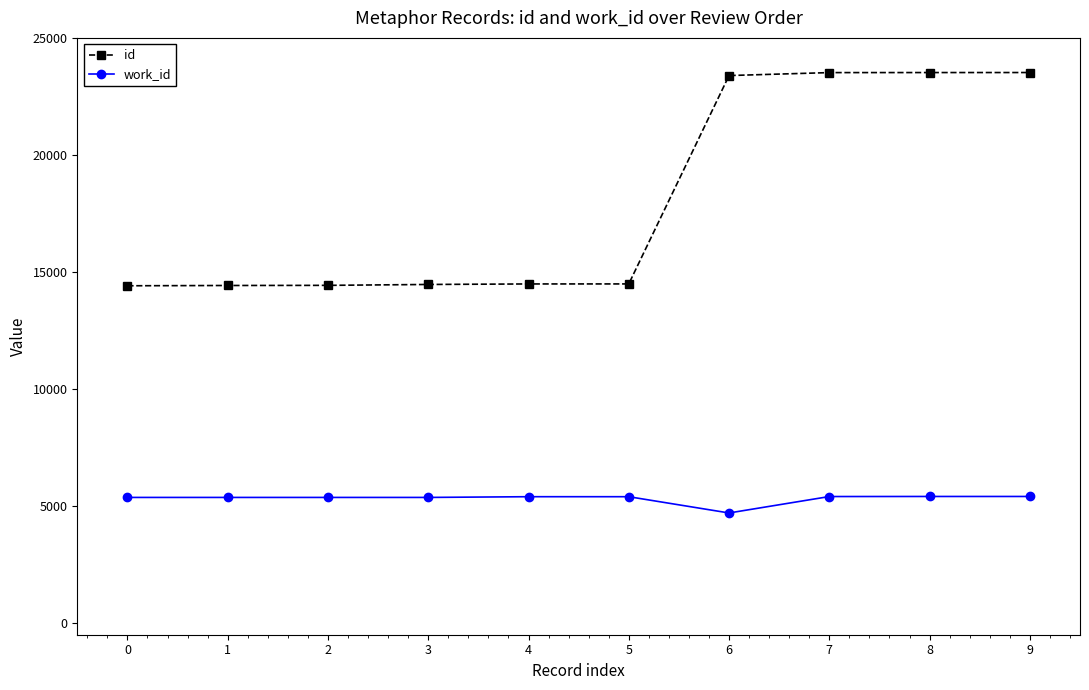

True or false: id and work_id intersect in this chart.

False